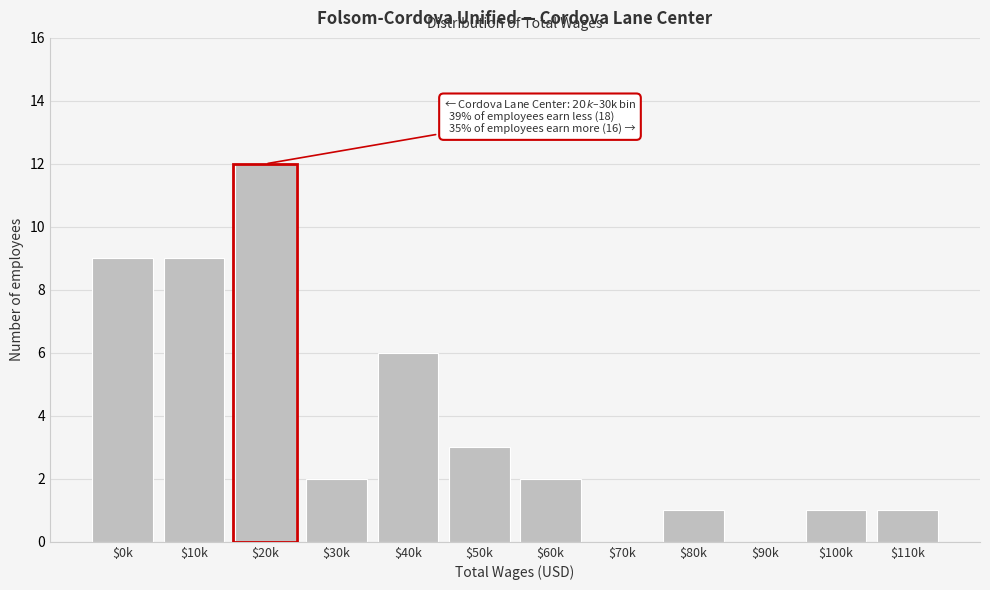

What is the greatest value displayed?

12